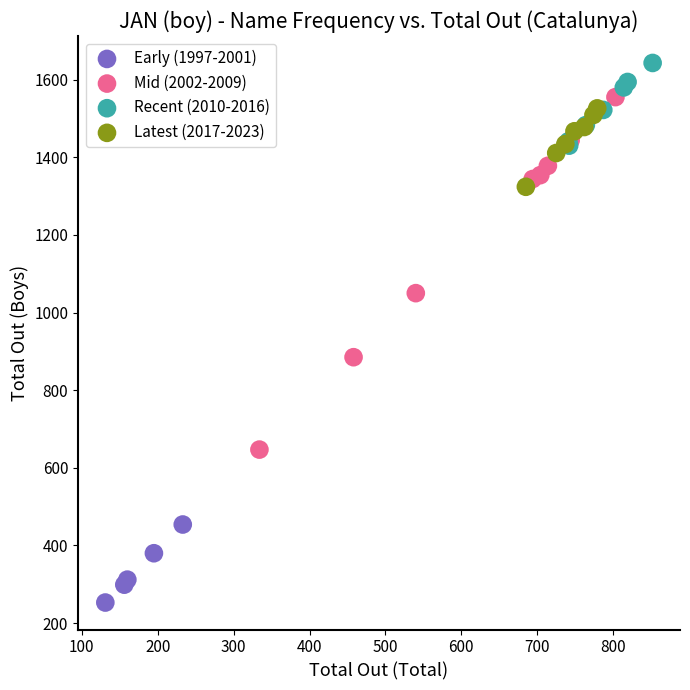

Which series reaches the minimum Y coordinate?

Early (1997-2001)